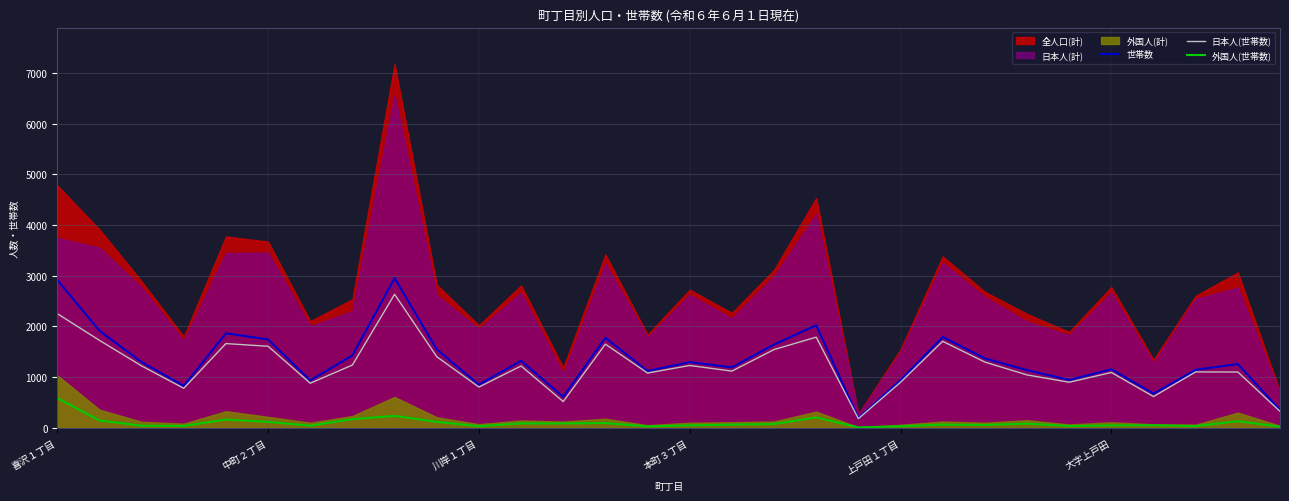

What is the average value of the 世帯数 series?

1341